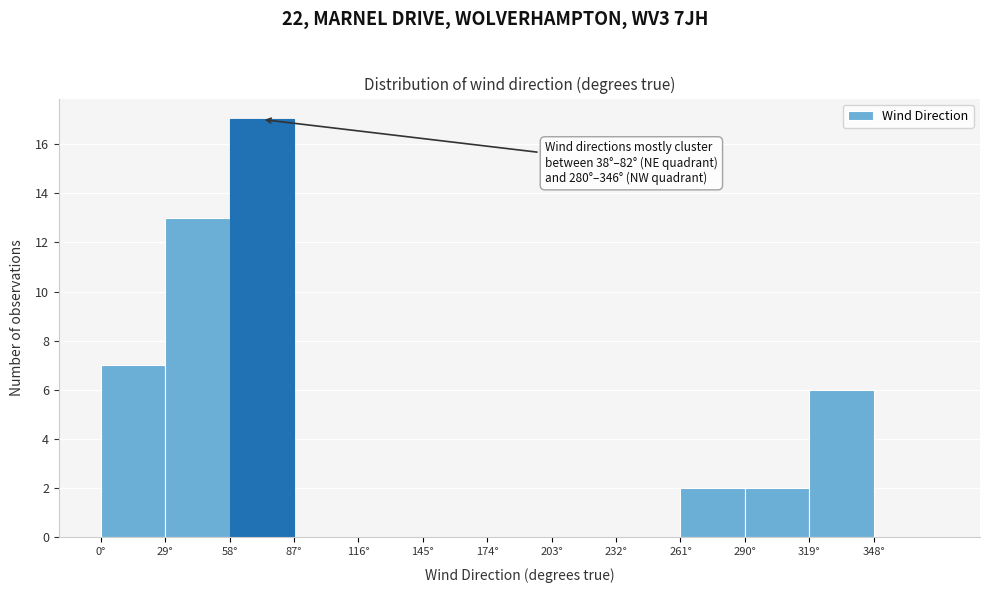

Over which range of the x-axis is the bar tallest?

58 to 87